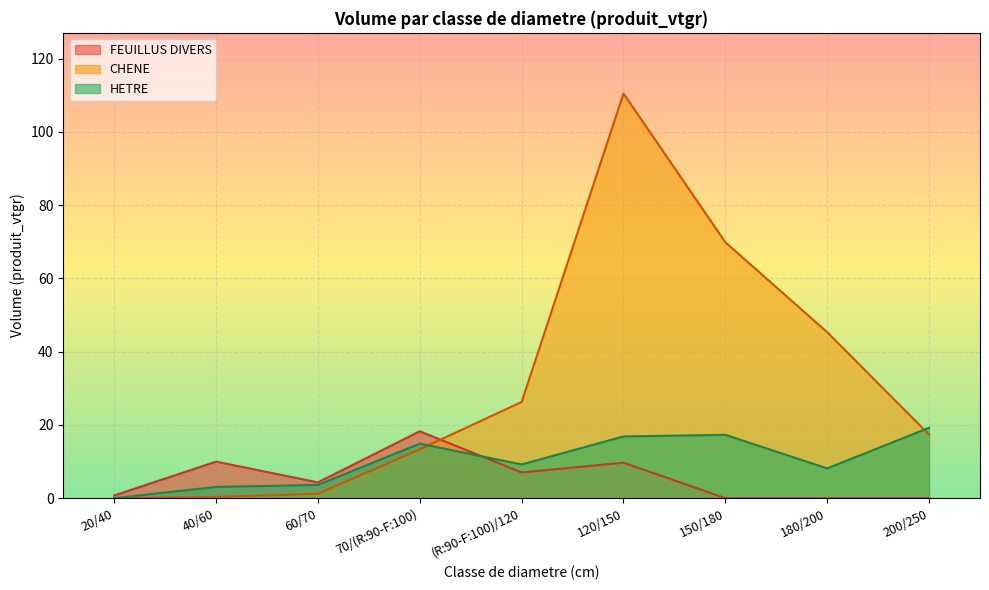

What are all the series names shown in the legend?

FEUILLUS DIVERS, CHENE, HETRE